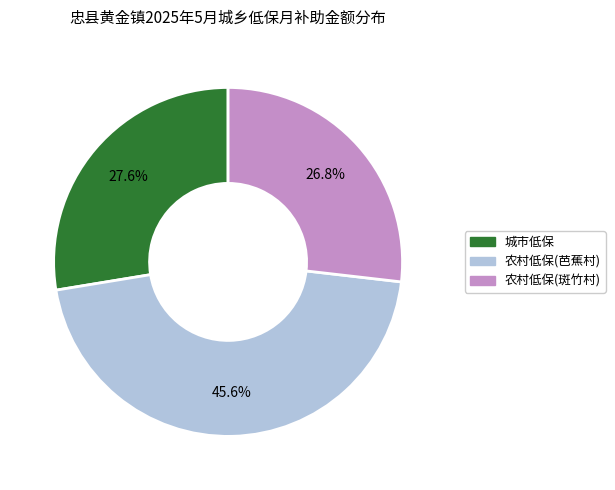

To the nearest percent, what is the average slice percentage?

33%